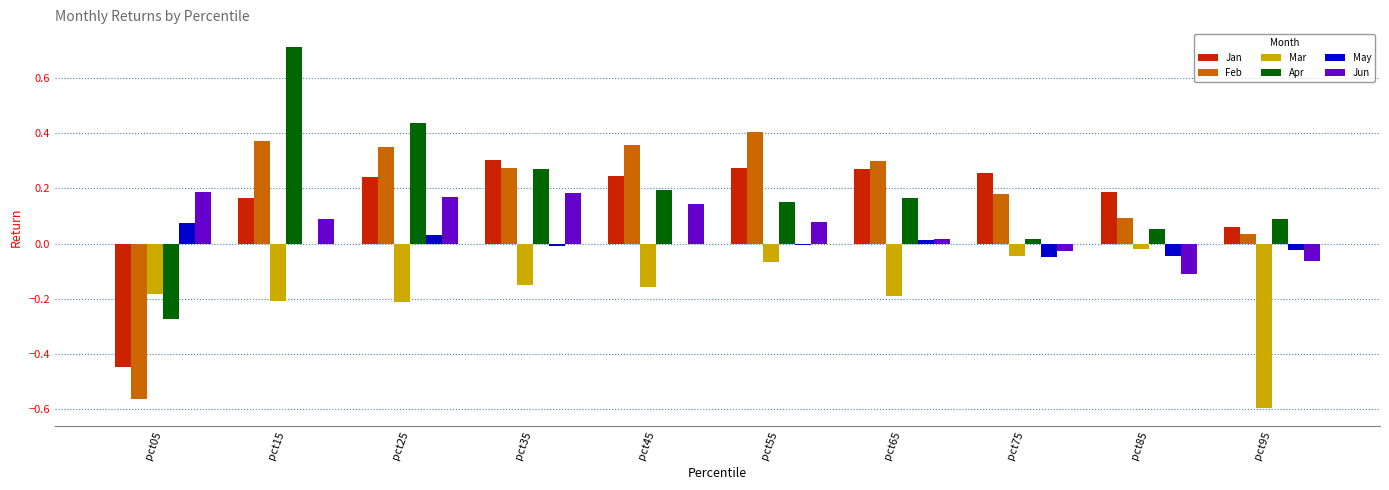

What are all the series names shown in the legend?

Jan, Feb, Mar, Apr, May, Jun